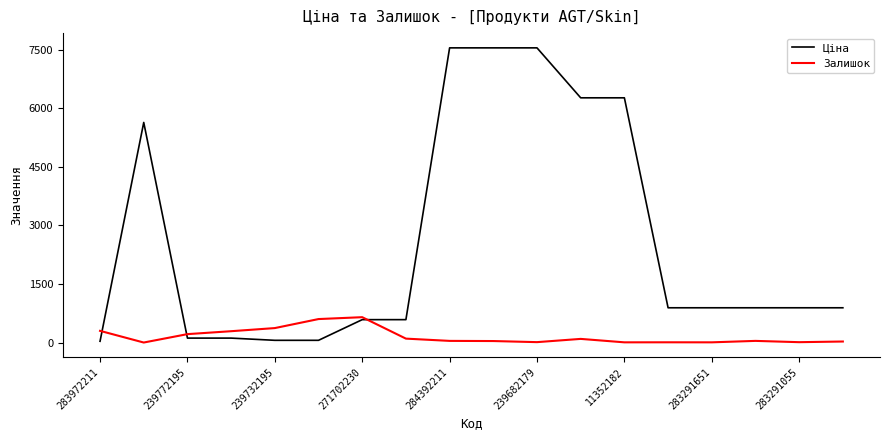

Rank the series by their maximum value, from highest to lowest.

Ціна, Залишок